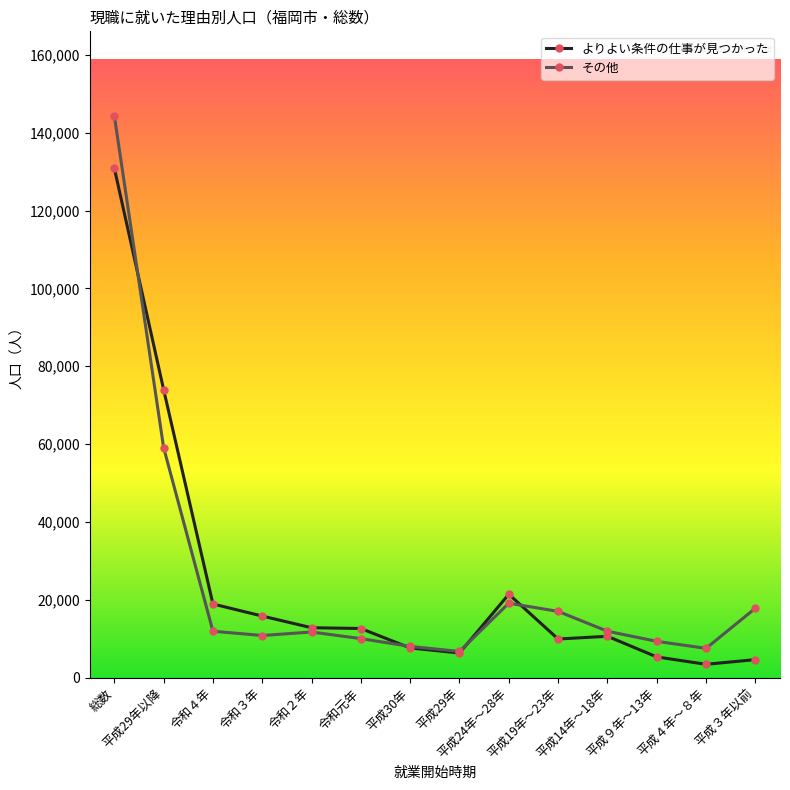

What is the label of the 9th point from the left?

平成24年～28年